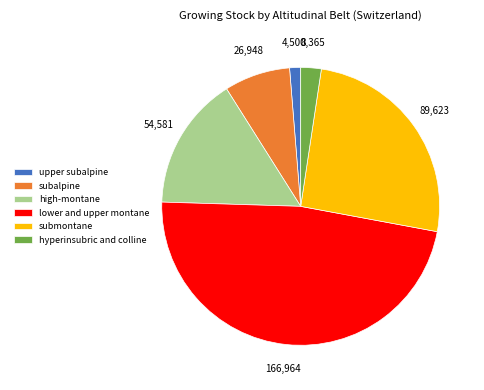

Rank the categories by value from lowest to highest.

upper subalpine, hyperinsubric and colline, subalpine, high-montane, submontane, lower and upper montane